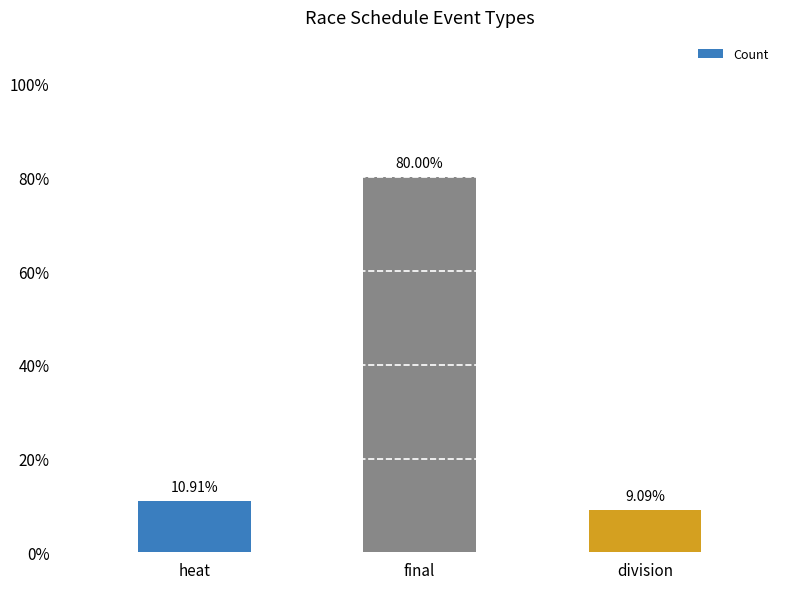

How many data points are less than 10?

1